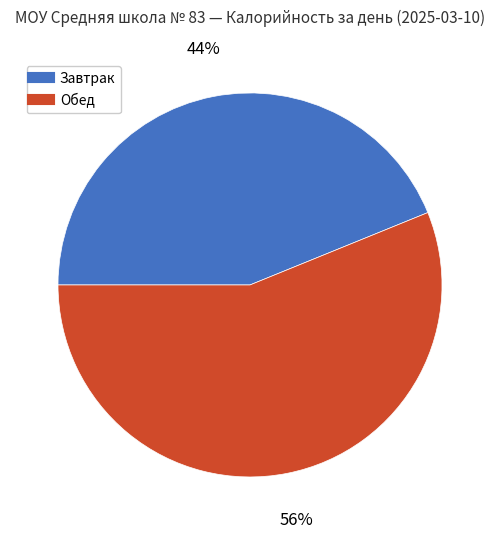

Which slice is the largest?

Обед